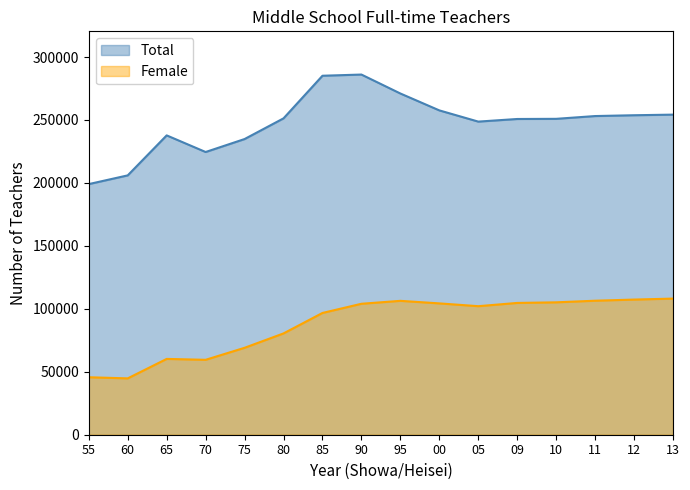

True or false: Female and Total cross at least once.

False